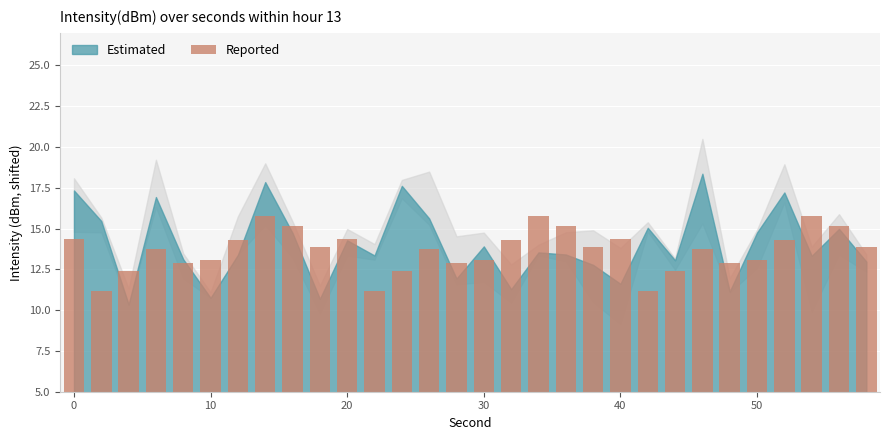

What is the difference between the maximum and minimum values?

4.6